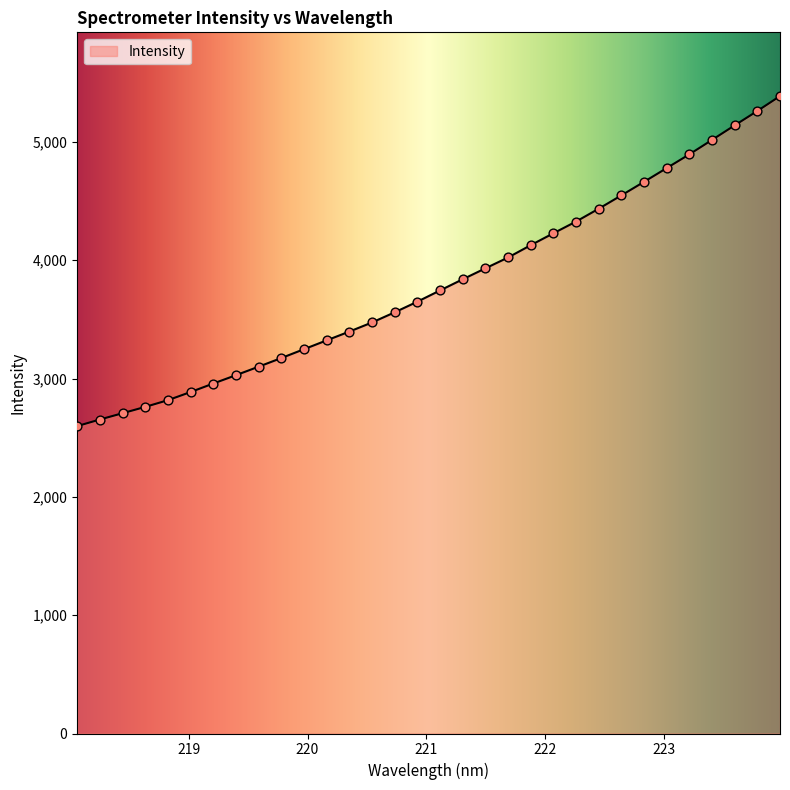

What is the difference between the maximum and minimum values?

2789.7